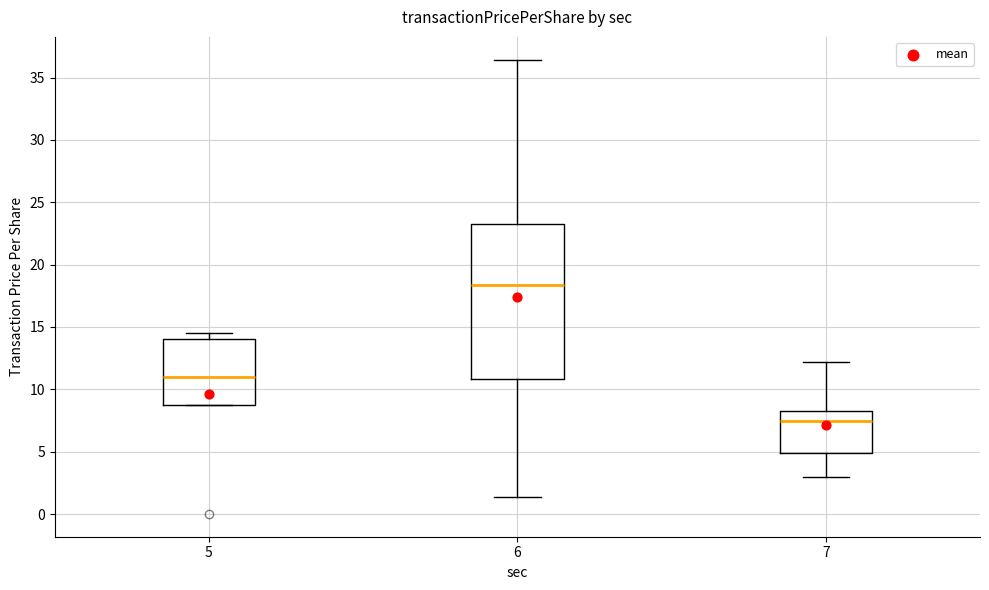

Which box's median line is the lowest?

7